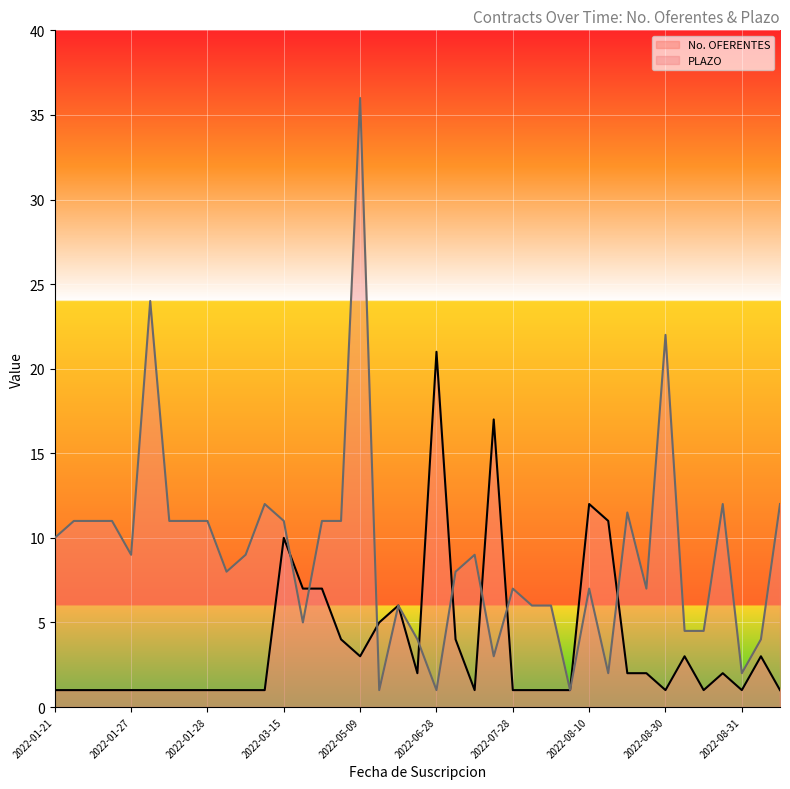

Which series has the largest range (max minus min)?

PLAZO